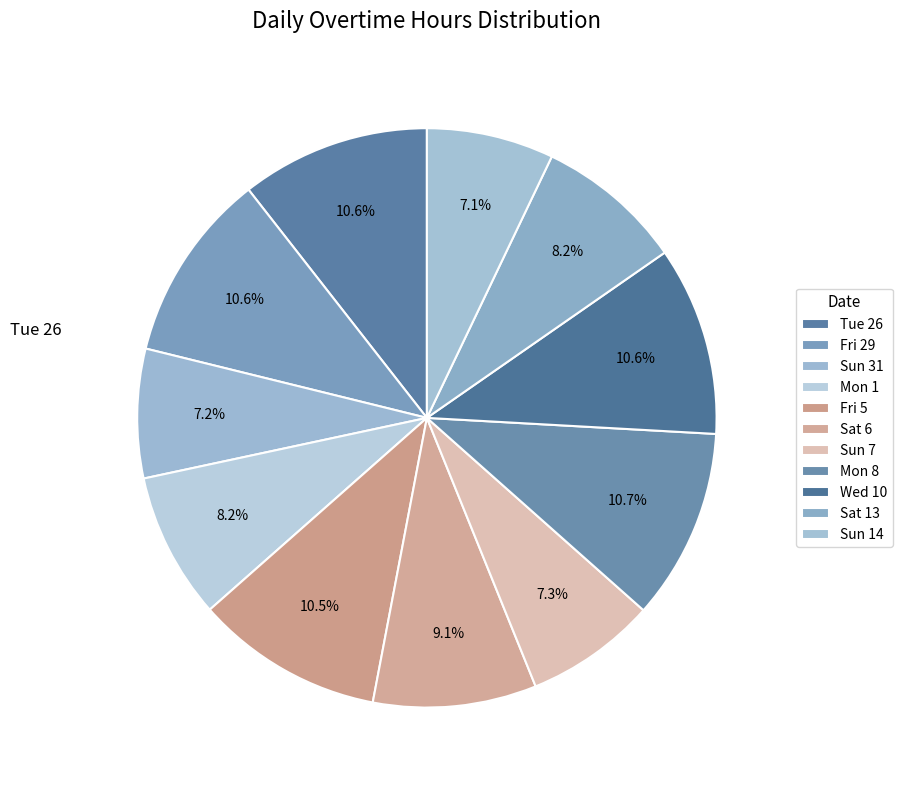

Which category has the smallest portion of the pie?

Sun 14